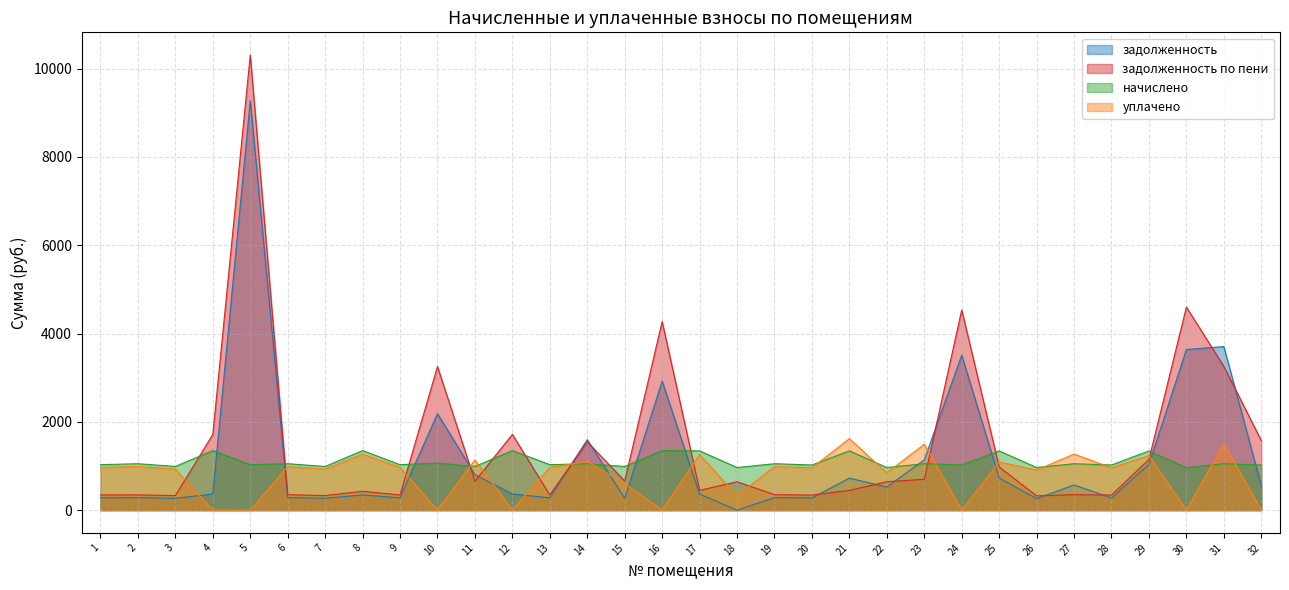

Is it true that задолженность по пени equals 329.5 at 7?

True